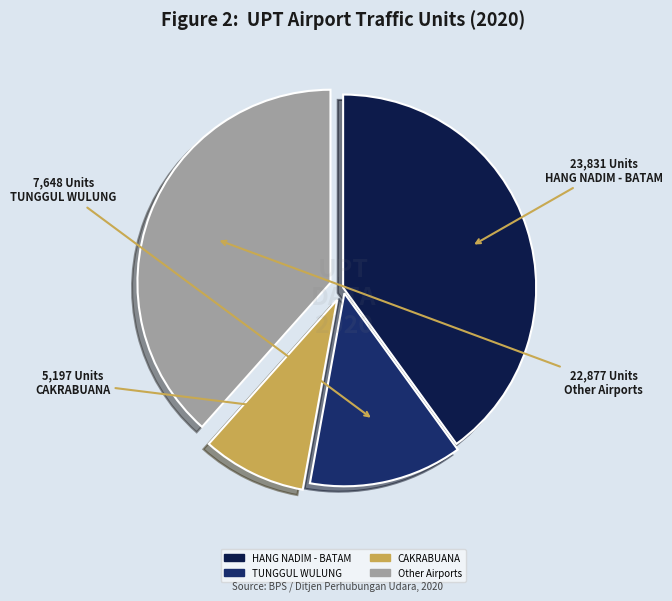

Does any single category account for the majority?

No